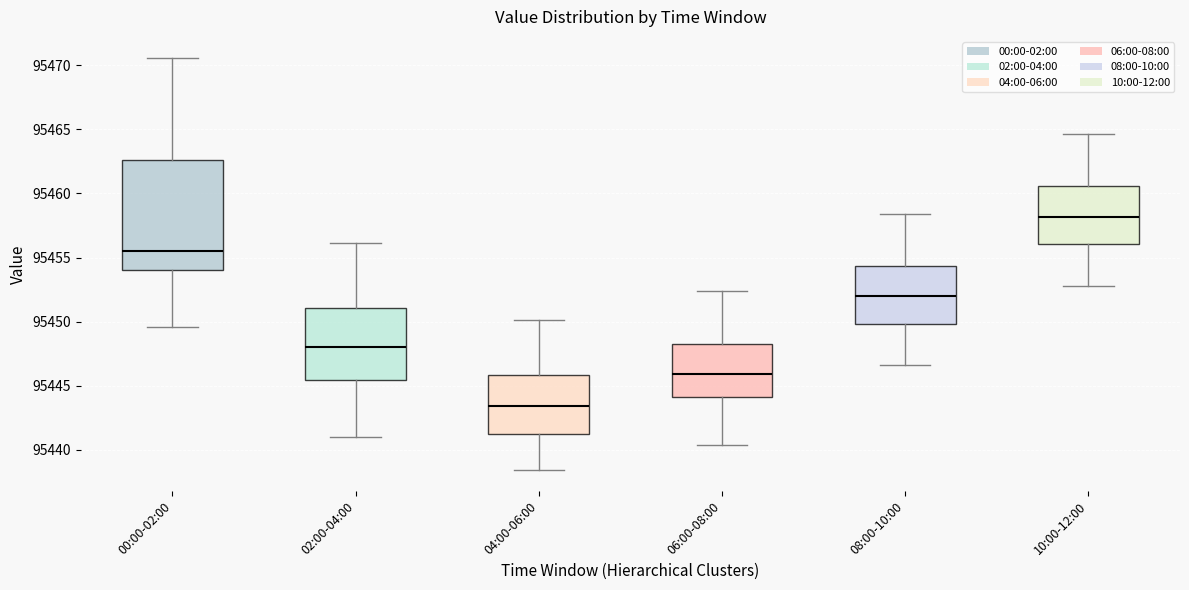

Reading left to right, transcribe this box plot: for each box, give where its median line is, the range the box spans, and where its two whiskers end, as read against the y-axis. The values are not printed on the chart, so give them approximately, as read against the axis.

00:00-02:00: median 95455.5, box 95454.0 to 95462.5, whiskers 95449.5 to 95470.5
02:00-04:00: median 95448.0, box 95445.5 to 95451.0, whiskers 95441.0 to 95456.0
04:00-06:00: median 95443.5, box 95441.5 to 95446.0, whiskers 95438.5 to 95450.0
06:00-08:00: median 95446.0, box 95444.0 to 95448.5, whiskers 95440.5 to 95452.5
08:00-10:00: median 95452.0, box 95450.0 to 95454.5, whiskers 95446.5 to 95458.5
10:00-12:00: median 95458.0, box 95456.0 to 95460.5, whiskers 95453.0 to 95464.5